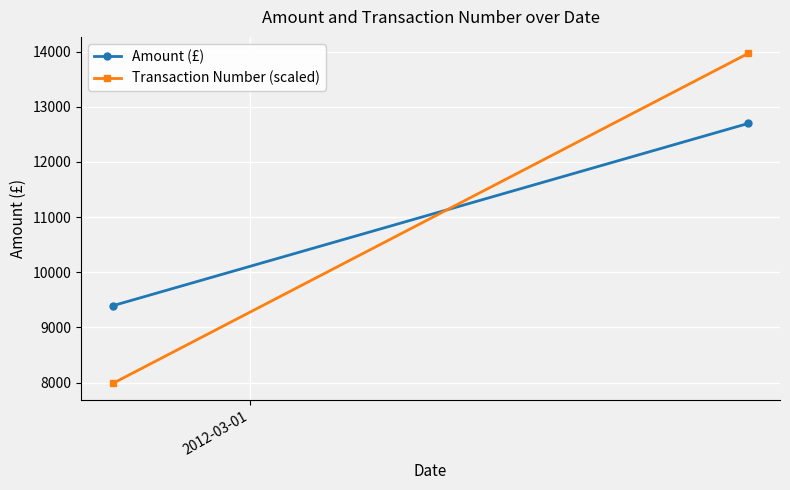

At 2012-03-01, list the series in order from smallest to largest.

Transaction Number (scaled), Amount (£)